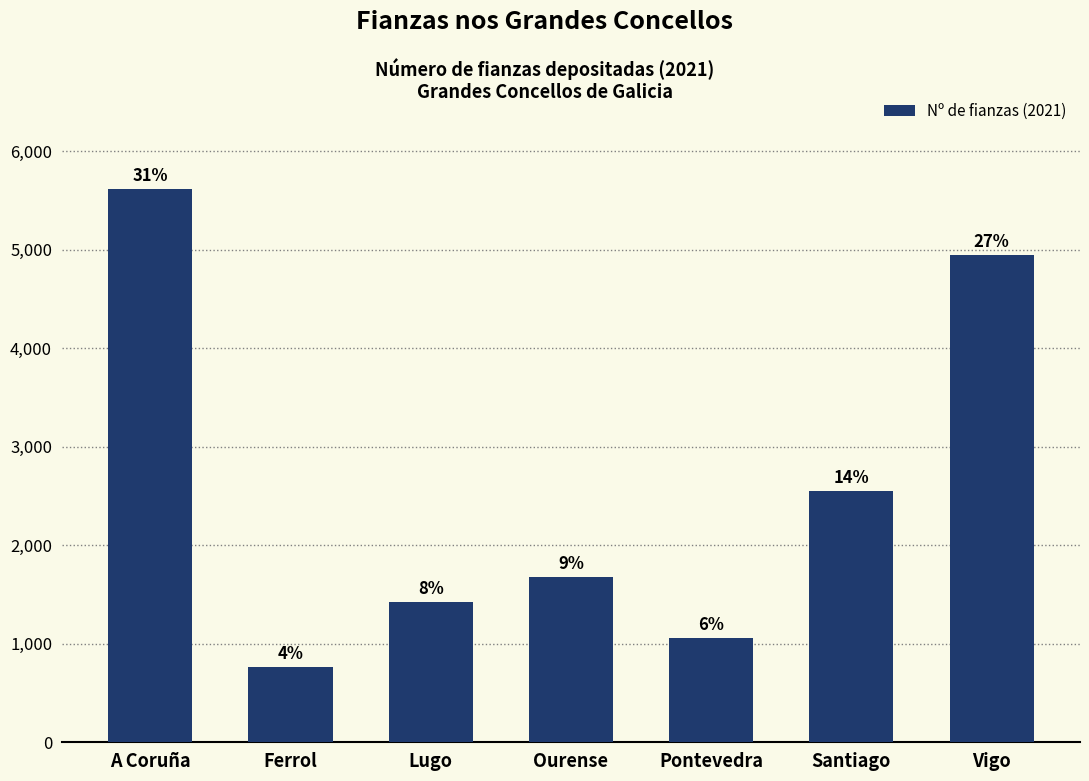

Does the chart contain any negative values?

No